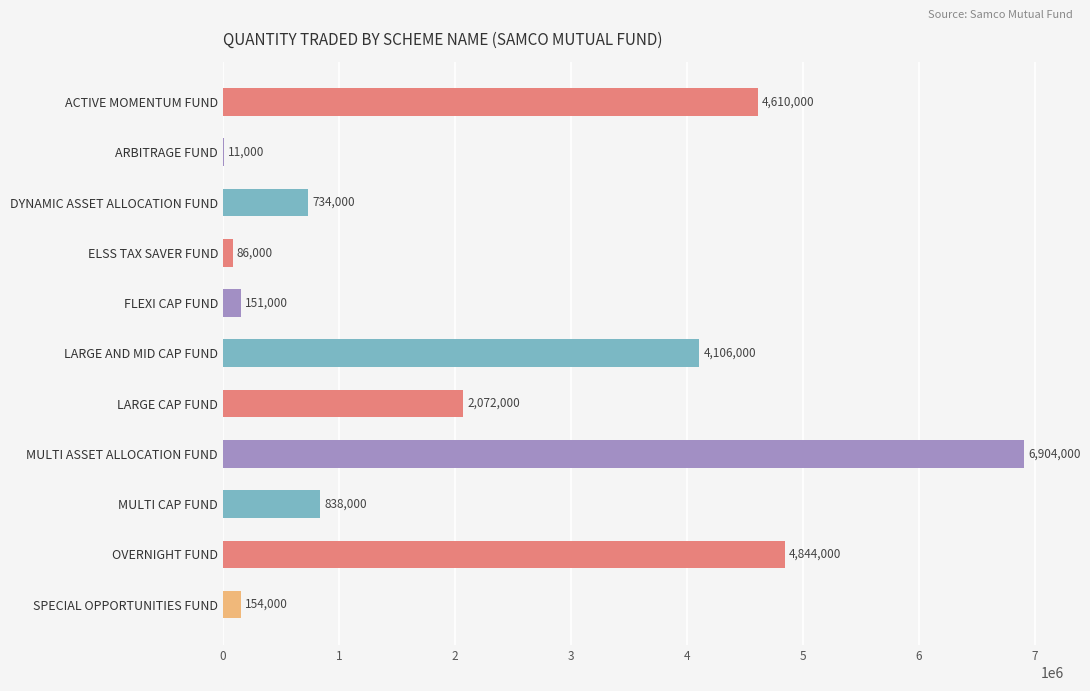

At which label is the value closest to 3457500?

LARGE AND MID CAP FUND